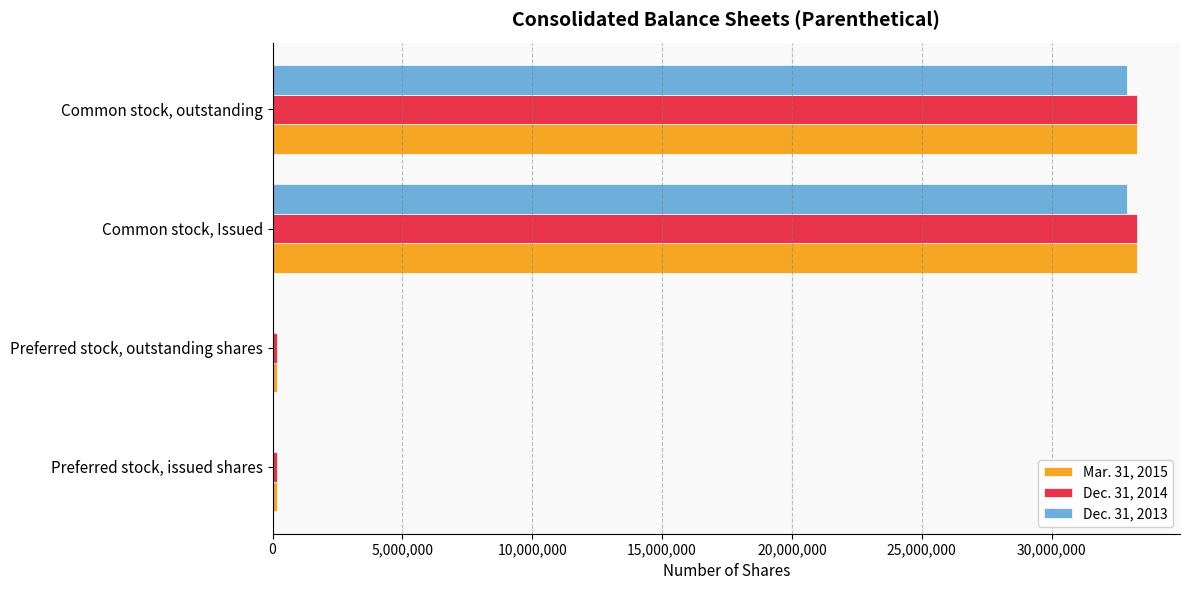

Count the number of data series in this chart.

3